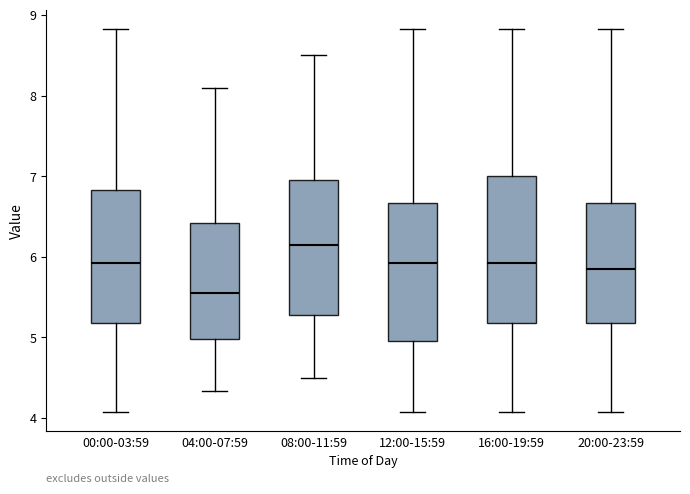

Reading left to right, transcribe this box plot: for each box, give where its median line is, the range the box spans, and where its two whiskers end, as read against the y-axis. The values are not printed on the chart, so give them approximately, as read against the axis.

00:00-03:59: median 5.9, box 5.2 to 6.8, whiskers 4.1 to 8.8
04:00-07:59: median 5.6, box 5.0 to 6.4, whiskers 4.3 to 8.1
08:00-11:59: median 6.2, box 5.3 to 7.0, whiskers 4.5 to 8.5
12:00-15:59: median 5.9, box 5.0 to 6.7, whiskers 4.1 to 8.8
16:00-19:59: median 5.9, box 5.2 to 7.0, whiskers 4.1 to 8.8
20:00-23:59: median 5.9, box 5.2 to 6.7, whiskers 4.1 to 8.8